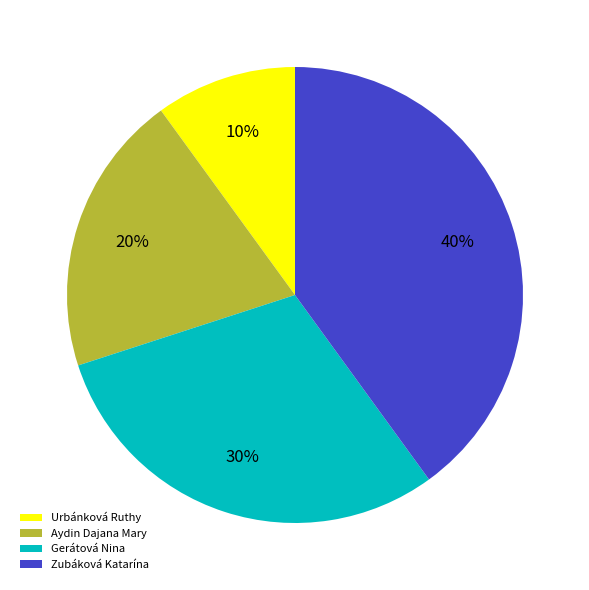

To the nearest percent, what is the combined percentage of Urbánková Ruthy and Gerátová Nina?

40%